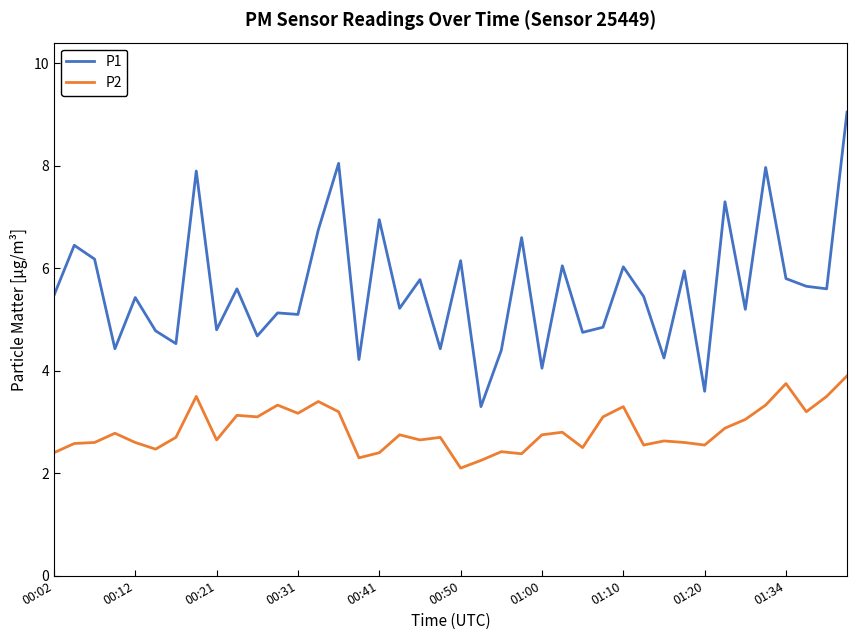

What is the smallest value displayed?

2.1